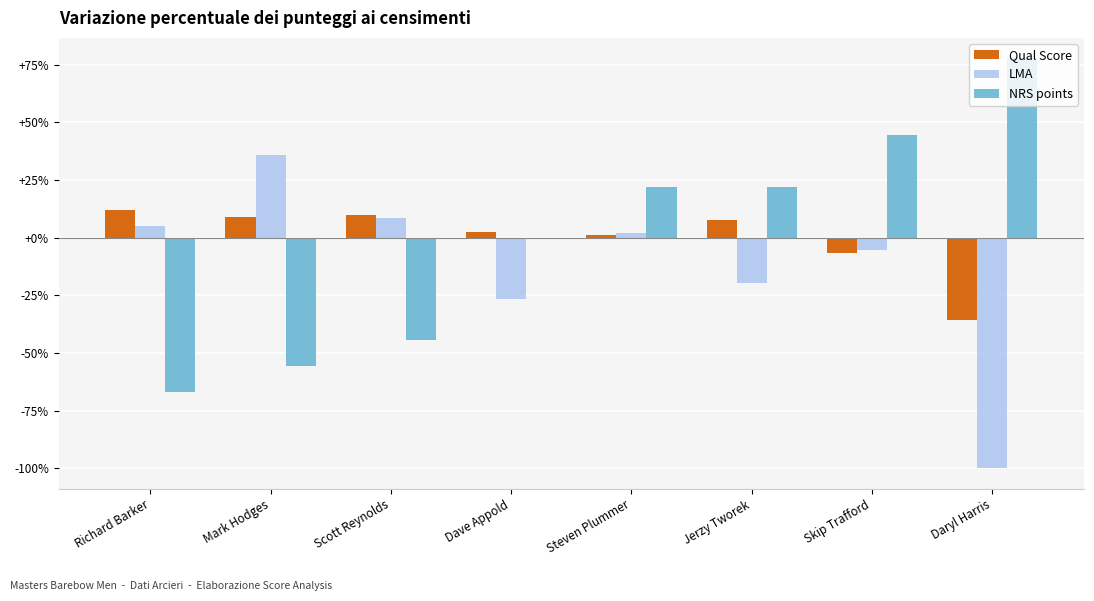

Is it true that Qual Score equals 9.9 at Scott Reynolds?

True